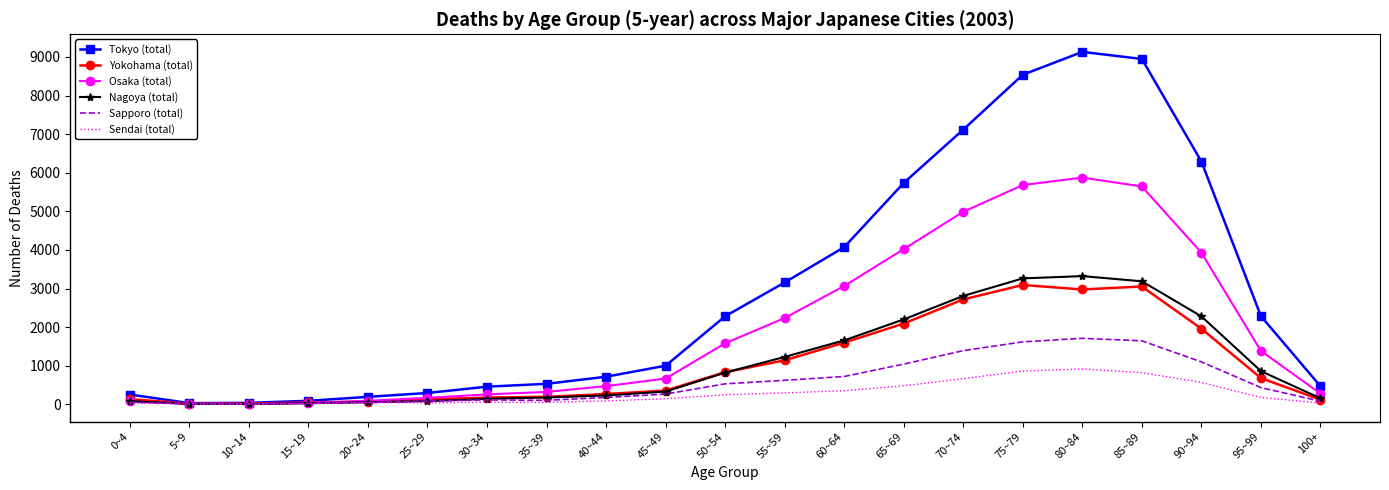

Which label corresponds to the largest value in the chart?

80~84